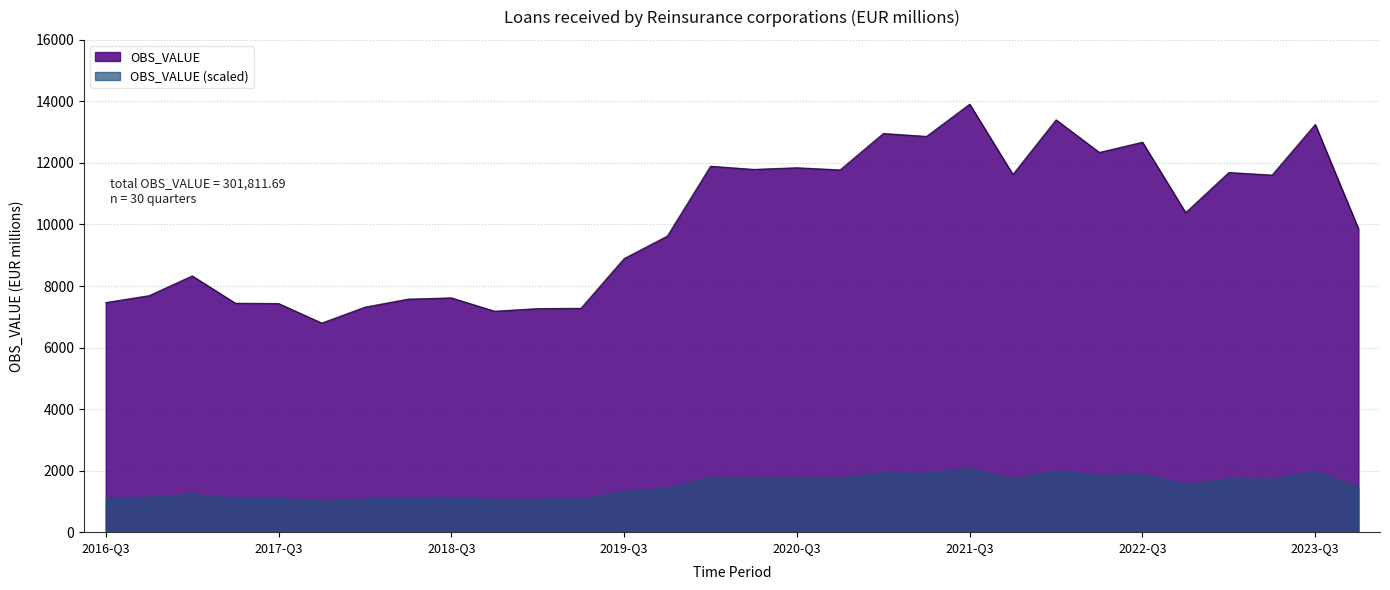

Does the chart display data point markers on the line(s)?

No